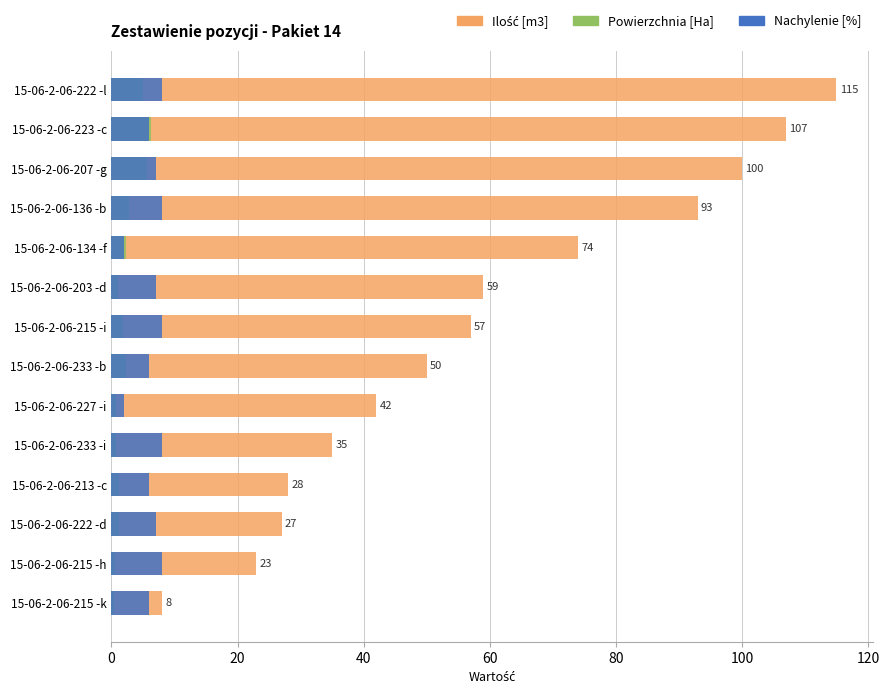

Is it true that Nachylenie [%] equals 6.0 at 15-06-2-06-223 -c?

True